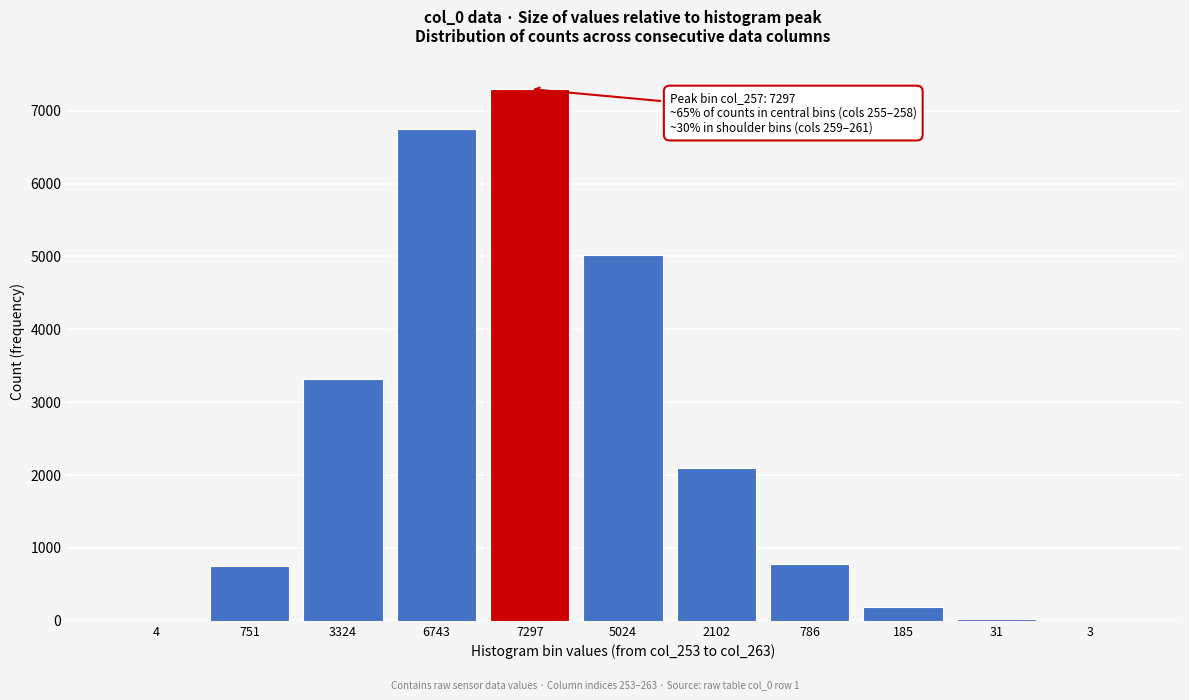

Which label corresponds to the largest value in the chart?

7297